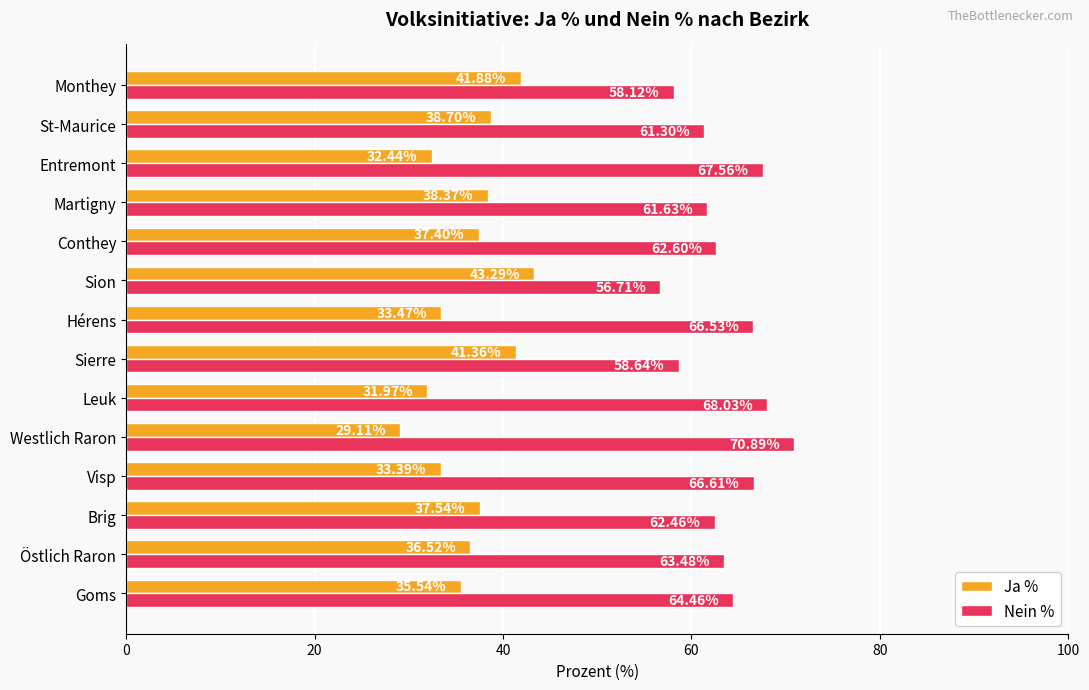

At how many categories does at least one series exceed 49?

14